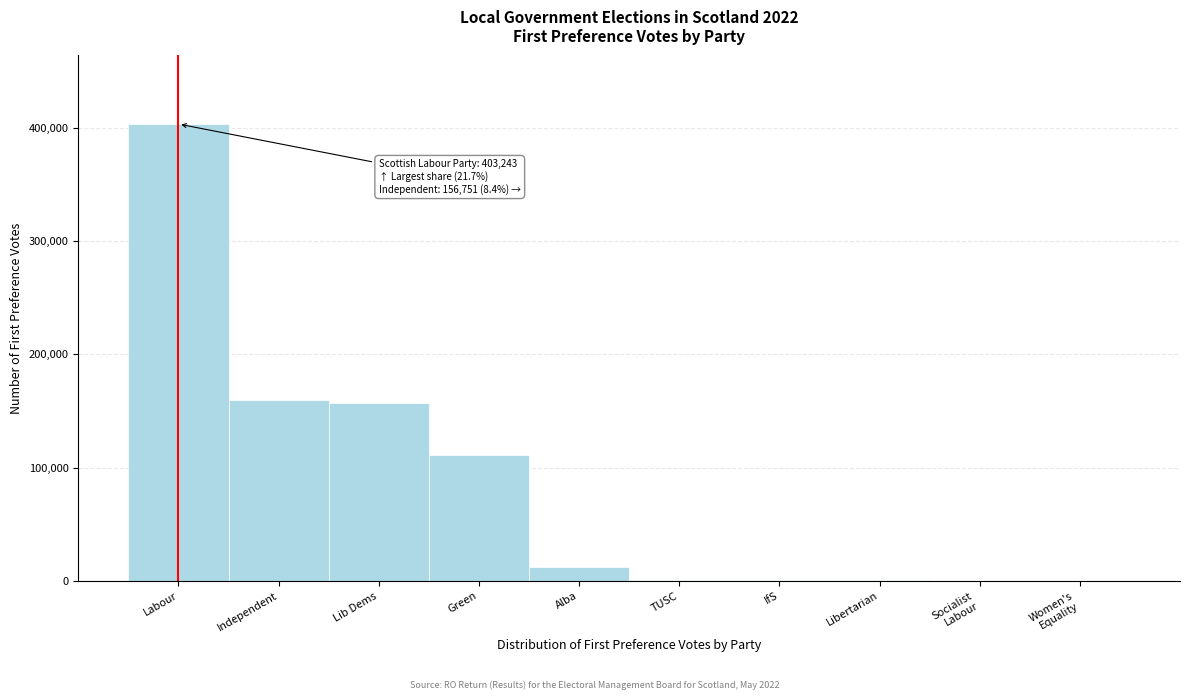

Which label corresponds to the largest value in the chart?

Labour